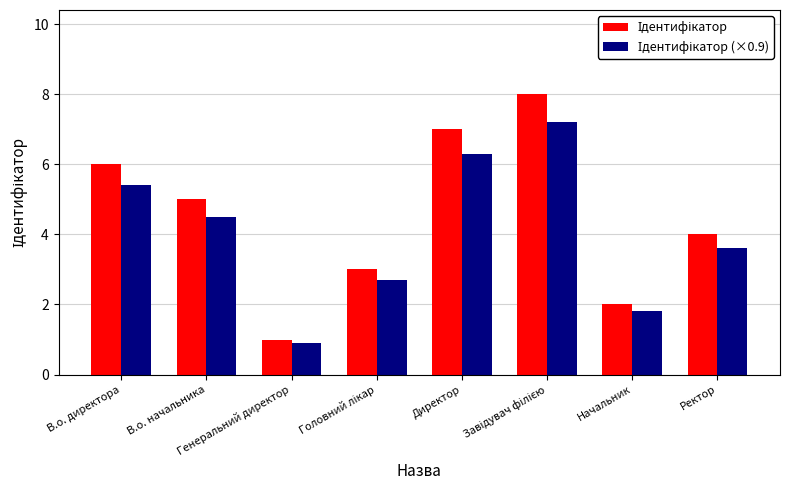

Are the bars horizontal?

No